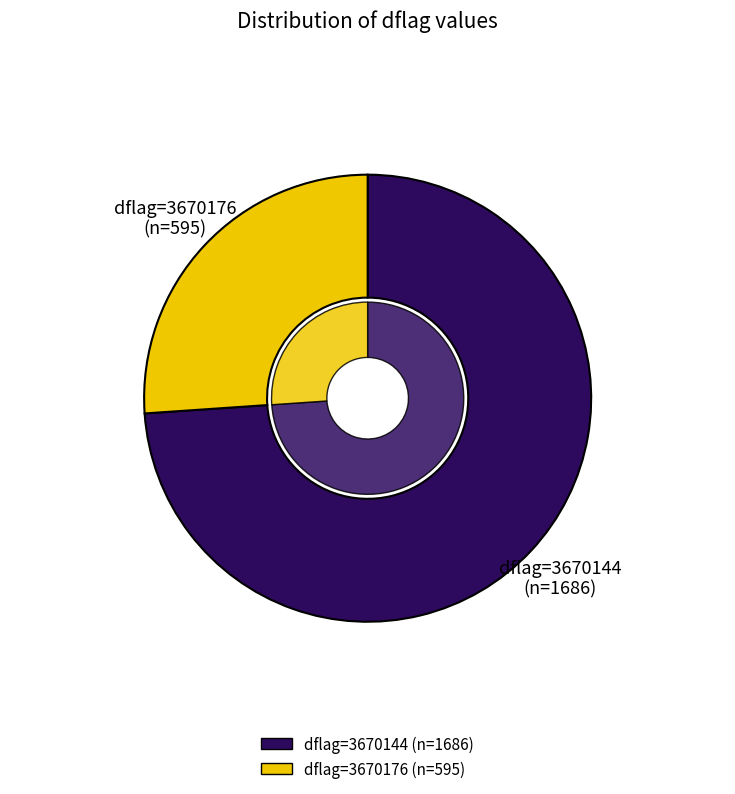

To the nearest percent, what is the difference between the 3670176 and 3670144 slice percentages?

48%